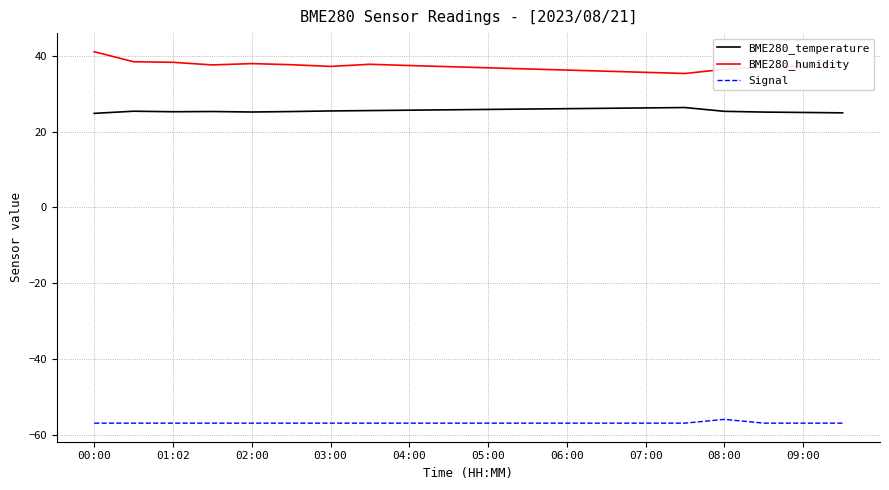

Does the chart have visible grid lines?

Yes